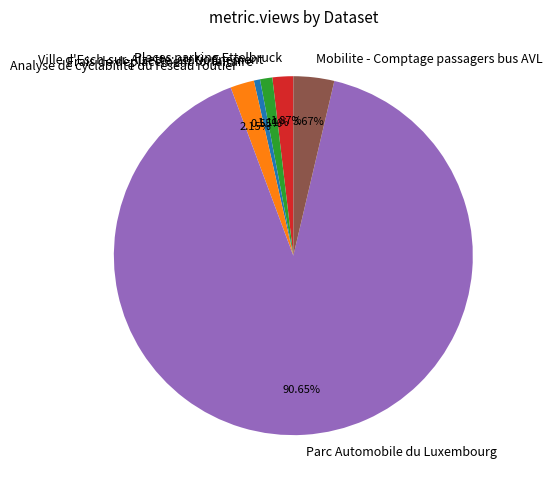

What is the smallest slice in the pie chart?

Frais de deplacement forfaitaire